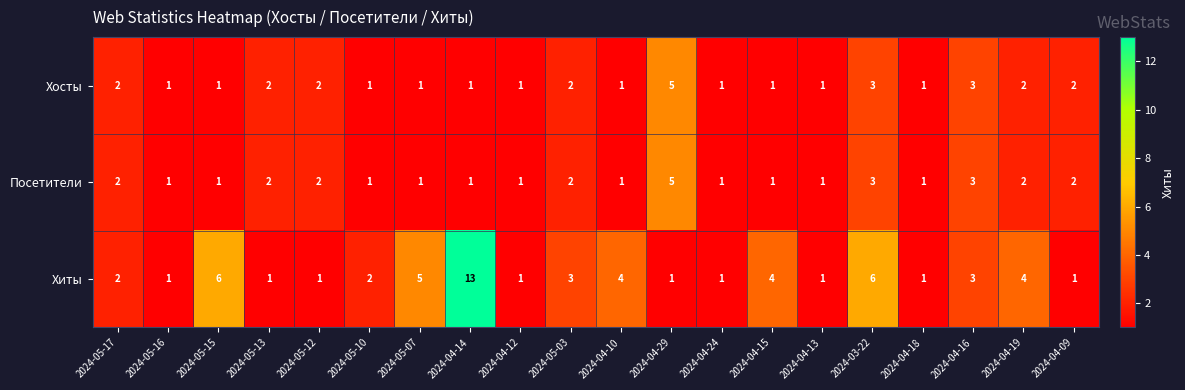

Is it true that Хиты equals 1 at 2024-05-13?

True